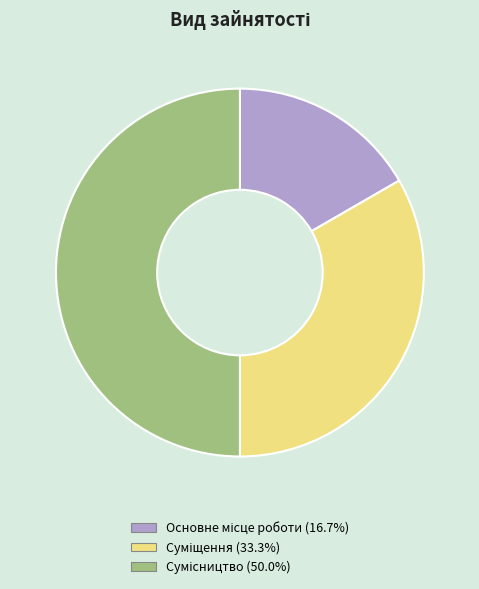

How many segments does this pie chart have?

3